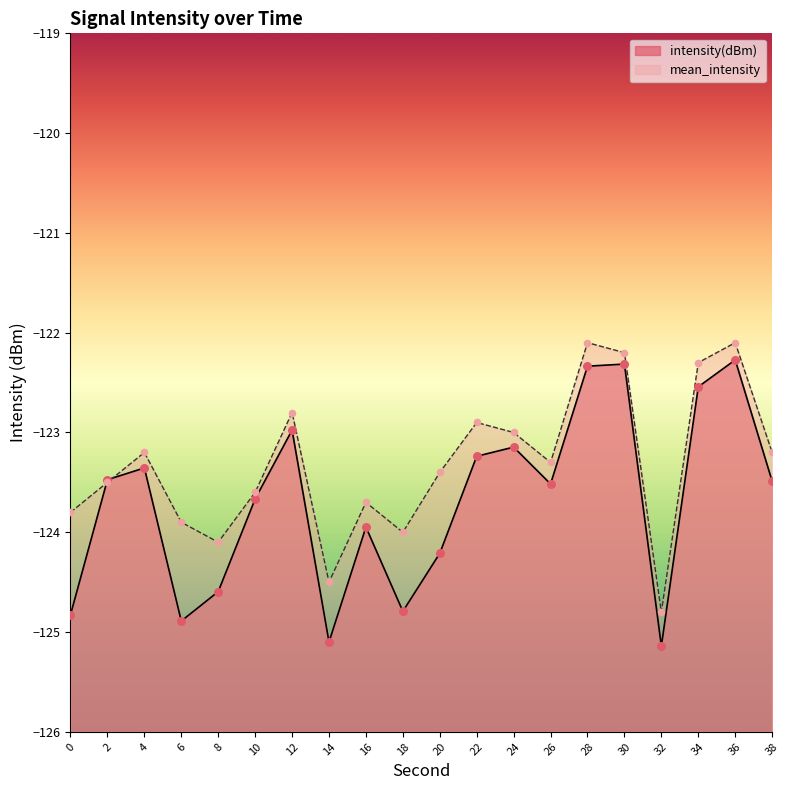

Which series reaches the minimum Y coordinate?

intensity(dBm)